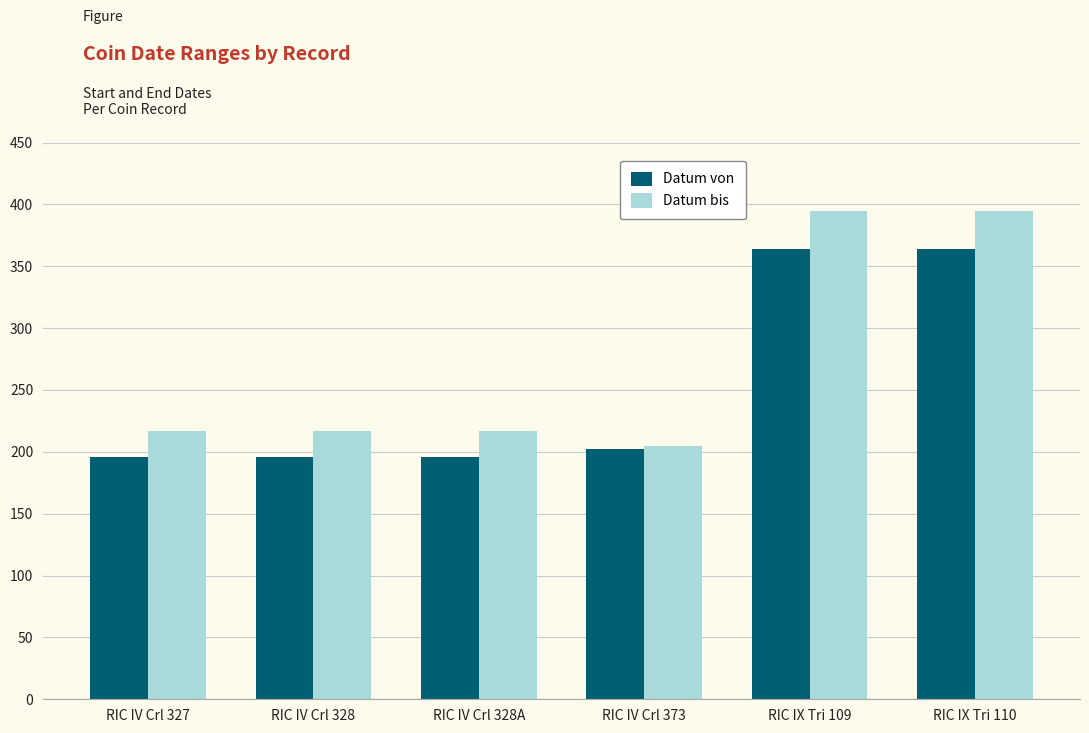

The Datum von series shows 213 at RIC IX Tri 109. True or false?

False